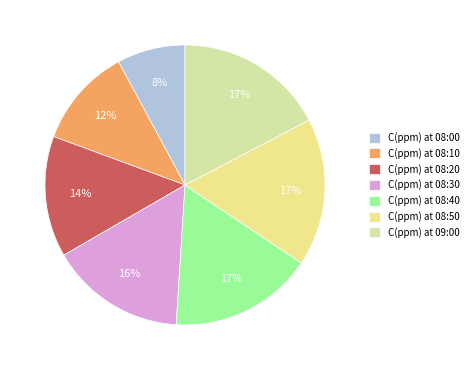

Count the number of slices in the pie.

7